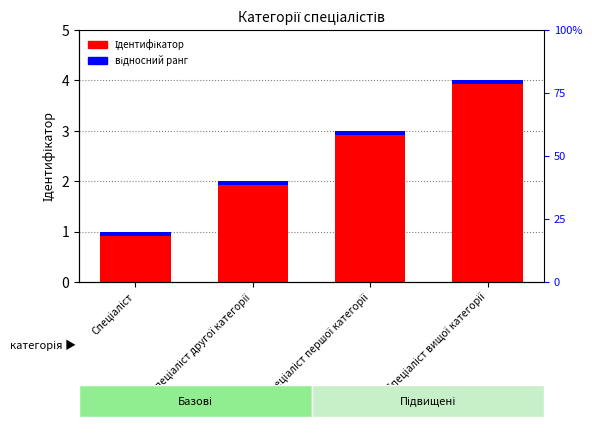

Read the відносний ранг value at Спеціаліст другої категорії.

0.1